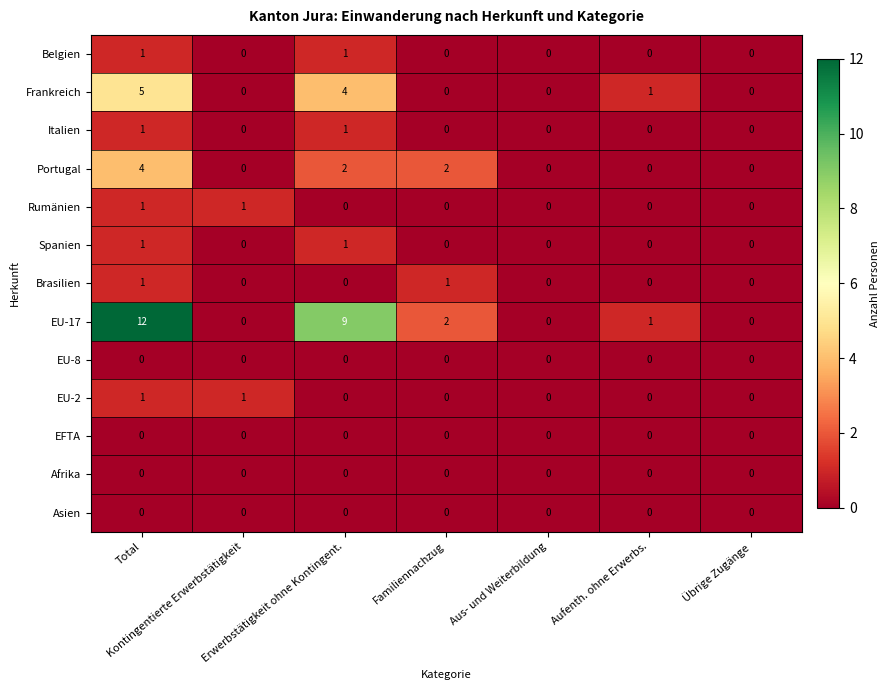

Which series has the largest total across all categories?

EU-17